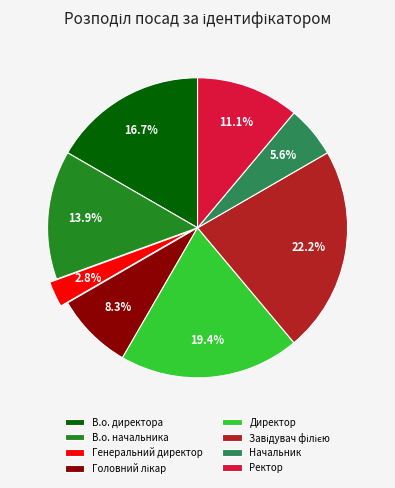

What percentage do Генеральний директор and Ректор together represent?

13.9%